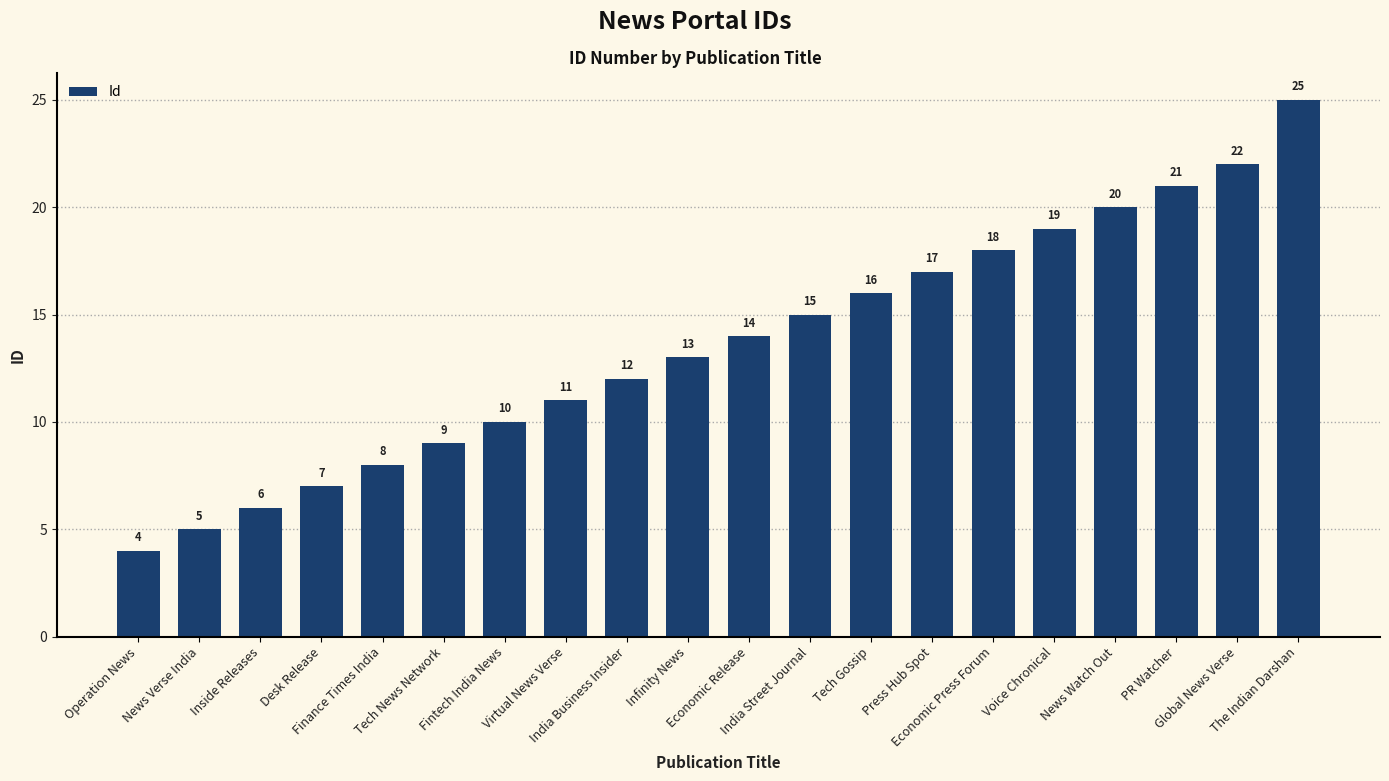

Count the number of categories in the chart.

20